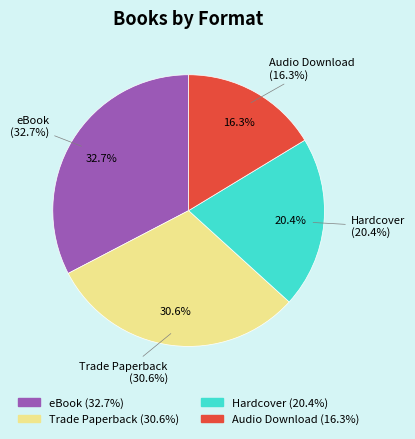

Does eBook account for over 50% of the chart?

No